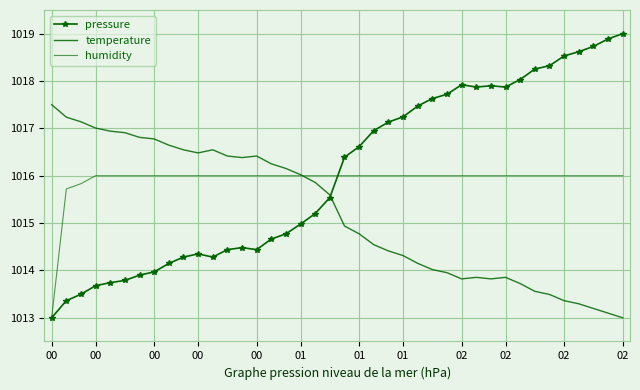

Where do humidity and temperature first cross each other?

17 and 18